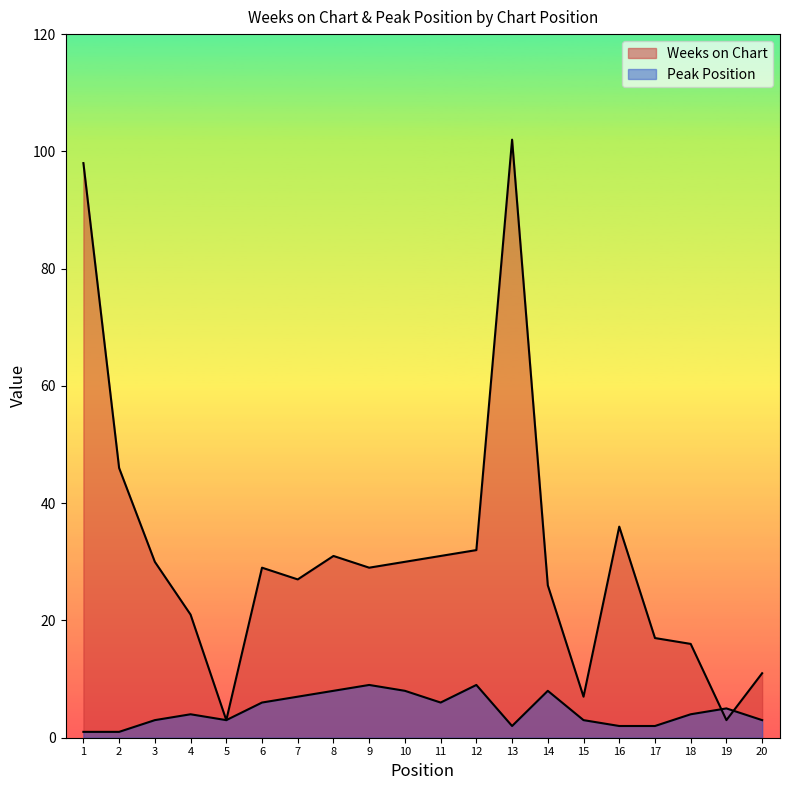

True or false: Weeks on Chart has more than 2 interior local peaks.

True